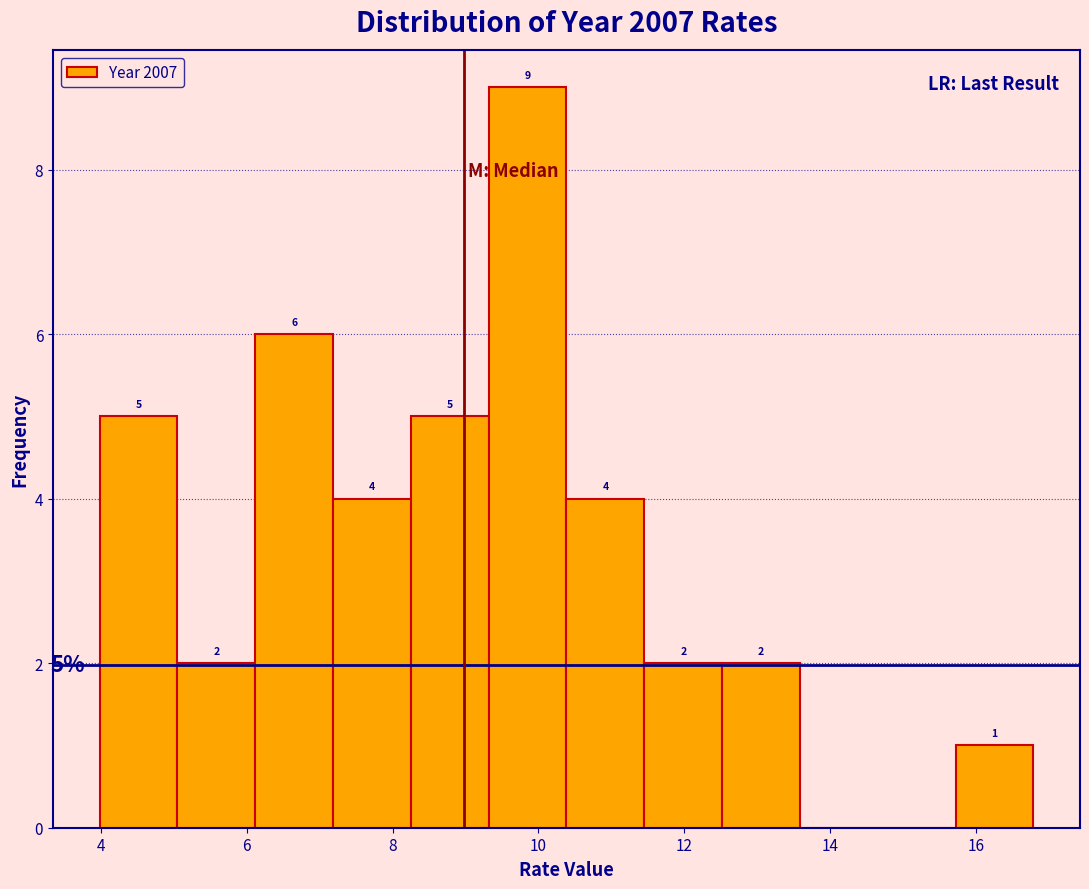

Which range on the x-axis has the tallest bar?

9.4 to 10.4